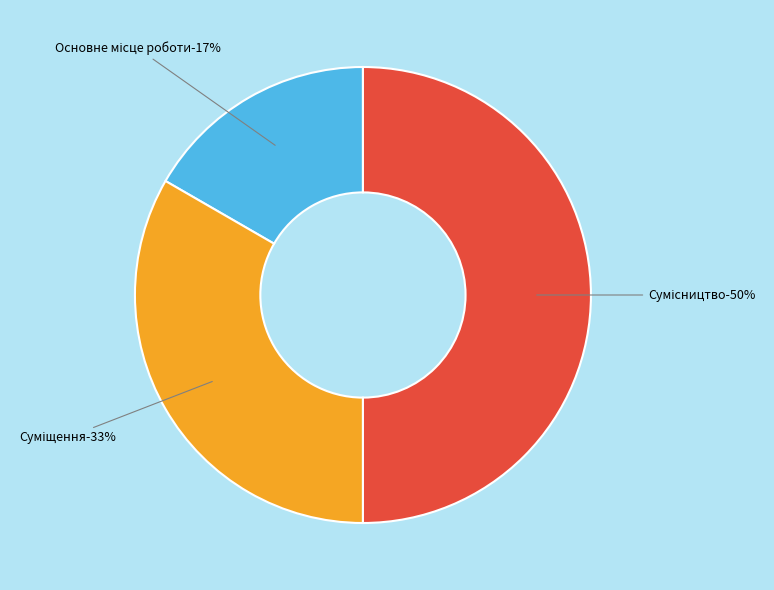

Approximately how many times larger is the value at Суміщення compared to Основне місце роботи?

2.0